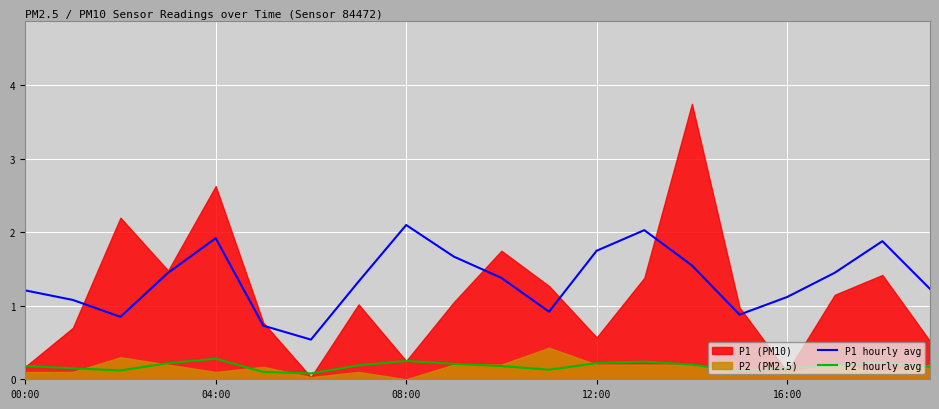

What is the sum of all P1 hourly avg values?

27.1